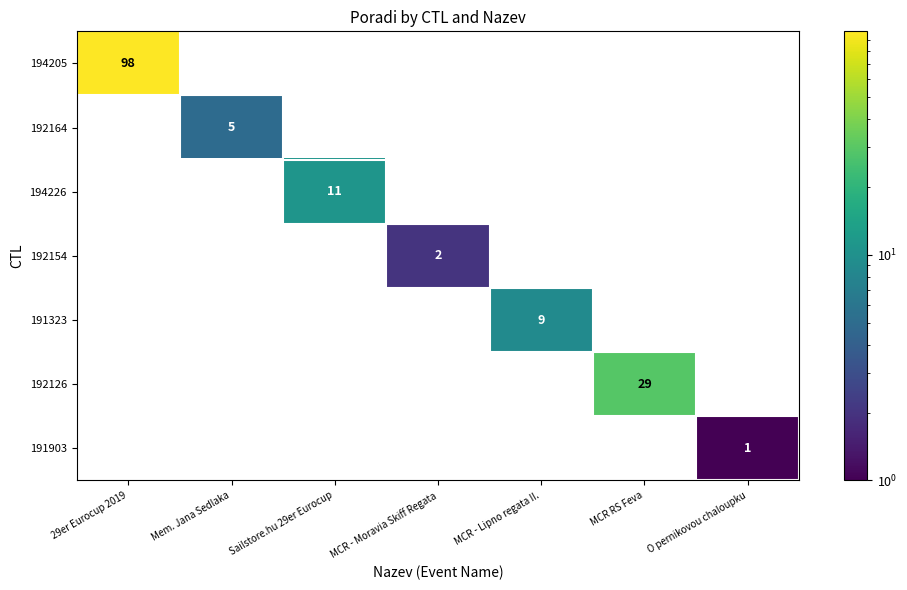

How many positive values does the 192126 series have?

1